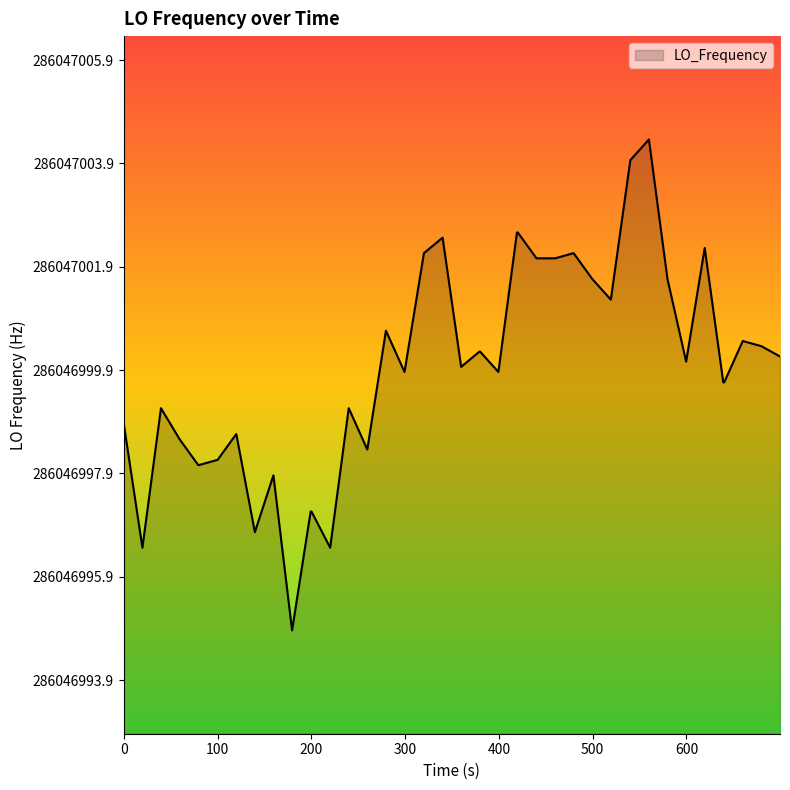

Does the chart display data point markers on the line(s)?

No